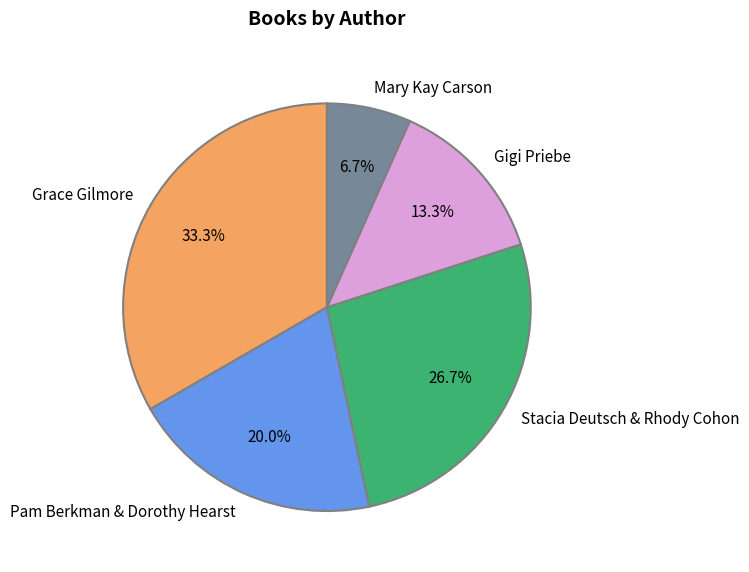

Rank the categories by value from lowest to highest.

Mary Kay Carson, Gigi Priebe, Pam Berkman & Dorothy Hearst, Stacia Deutsch & Rhody Cohon, Grace Gilmore